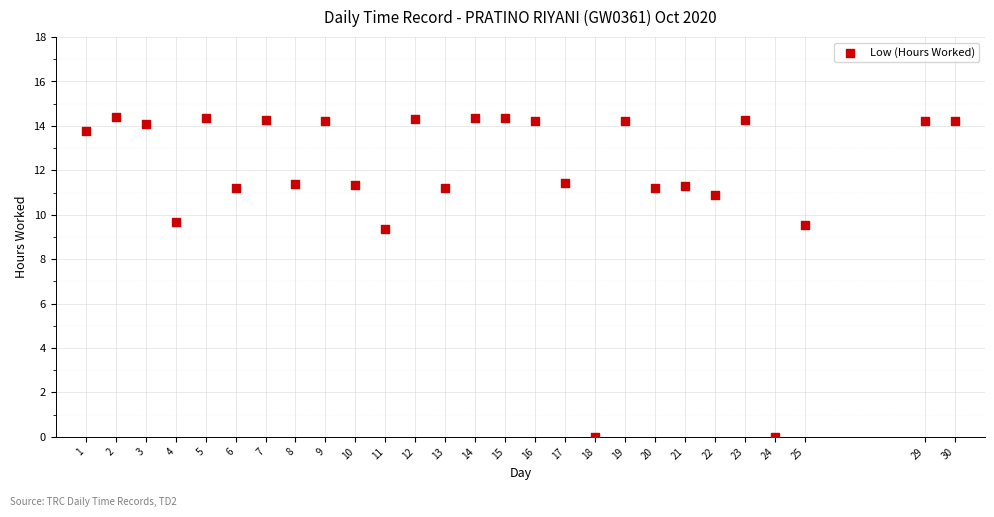

How many points are shown in the scatter plot?

27